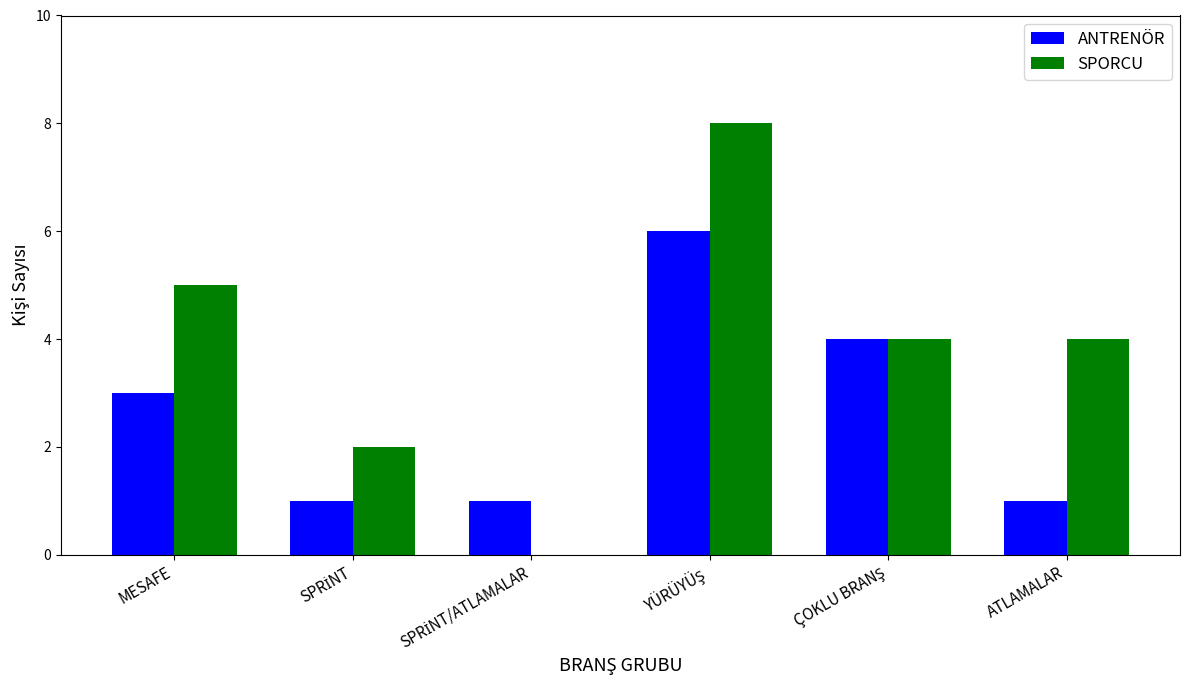

At which label does SPORCU first exceed 4?

MESAFE